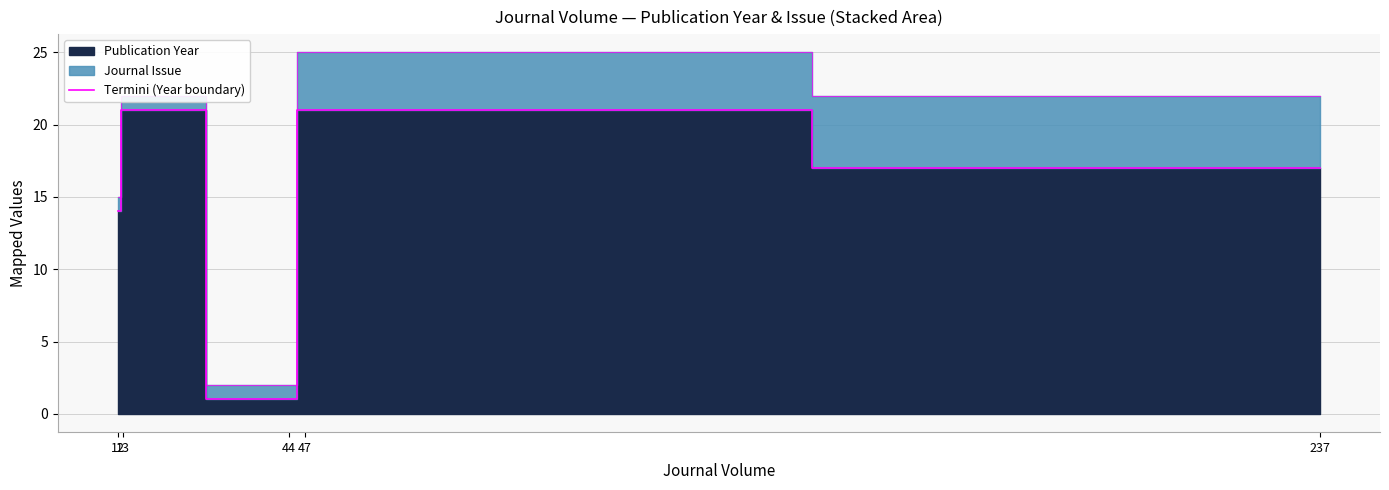

How many lines are shown in the chart?

1